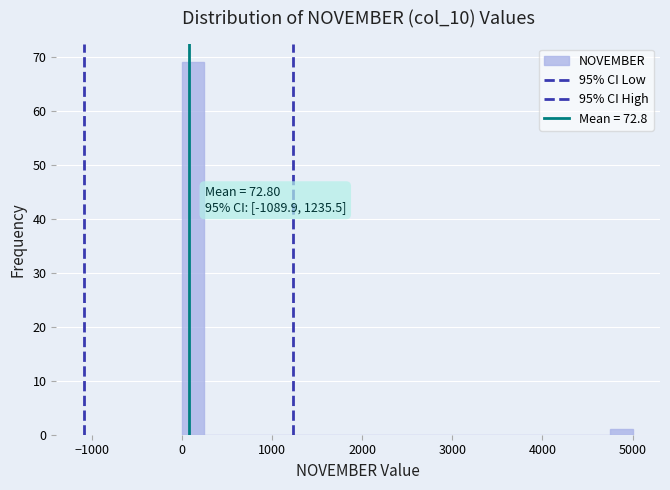

Read against the x-axis, roughly where is the centre of the tallest bar?

100